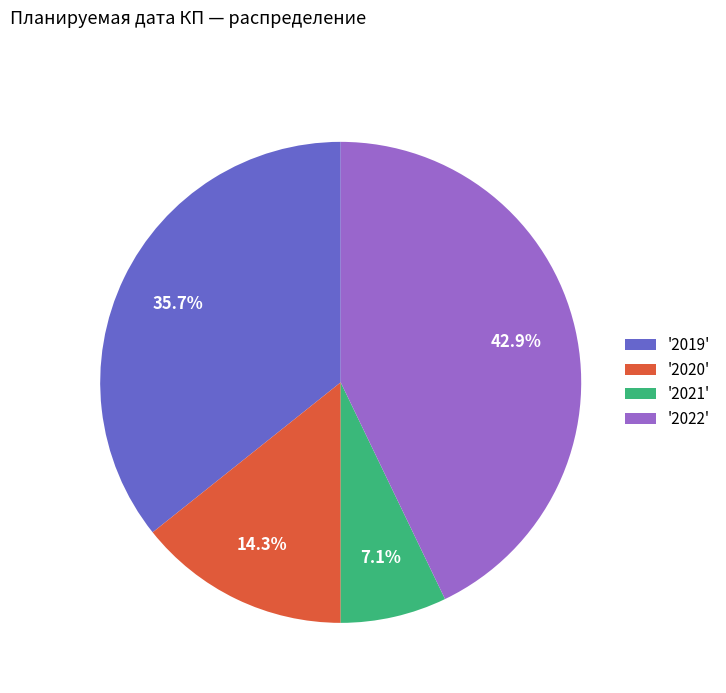

Which slice is the smallest?

'2021'